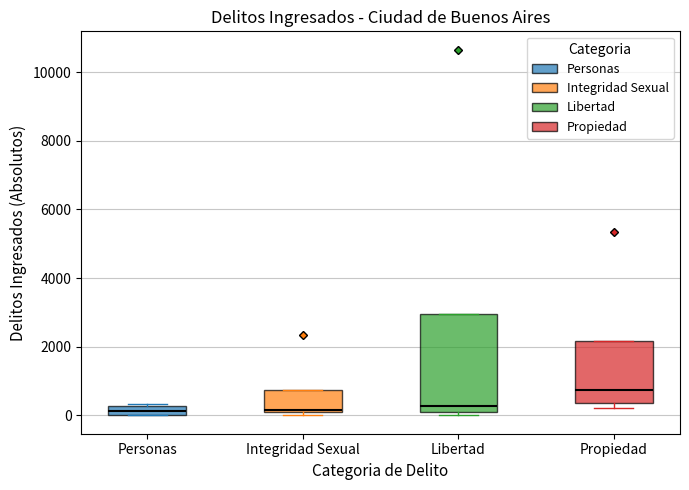

Where is the upper edge of the box for Libertad on the y-axis? The values are not printed on the chart, so give them approximately, as read against the axis.

3000